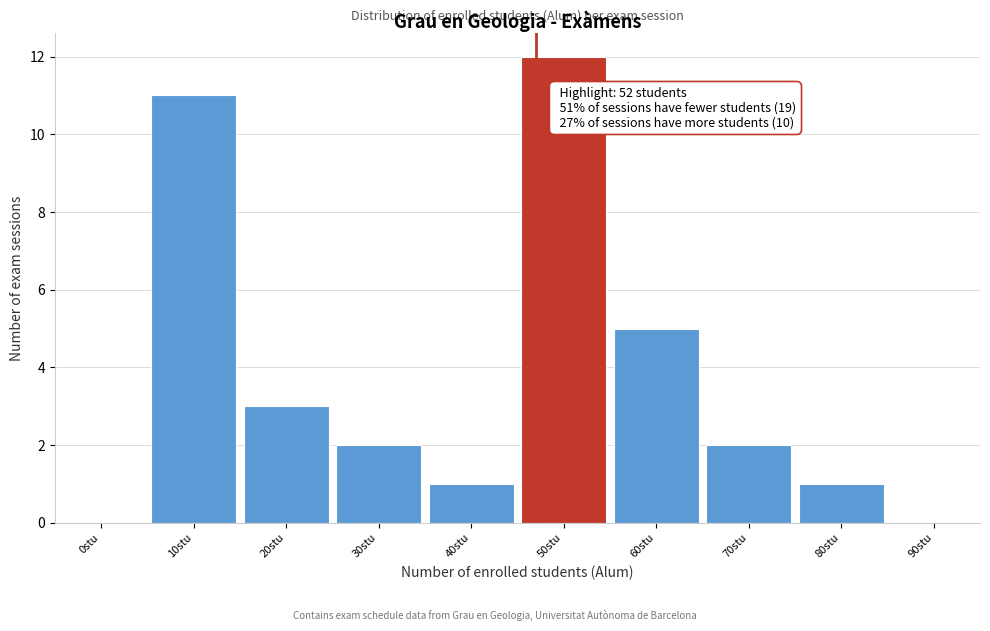

Reading left to right, extract all data points from this chart.

0stu=0	10stu=11	20stu=3	30stu=2	40stu=1	50stu=12	60stu=5	70stu=2	80stu=1	90stu=0